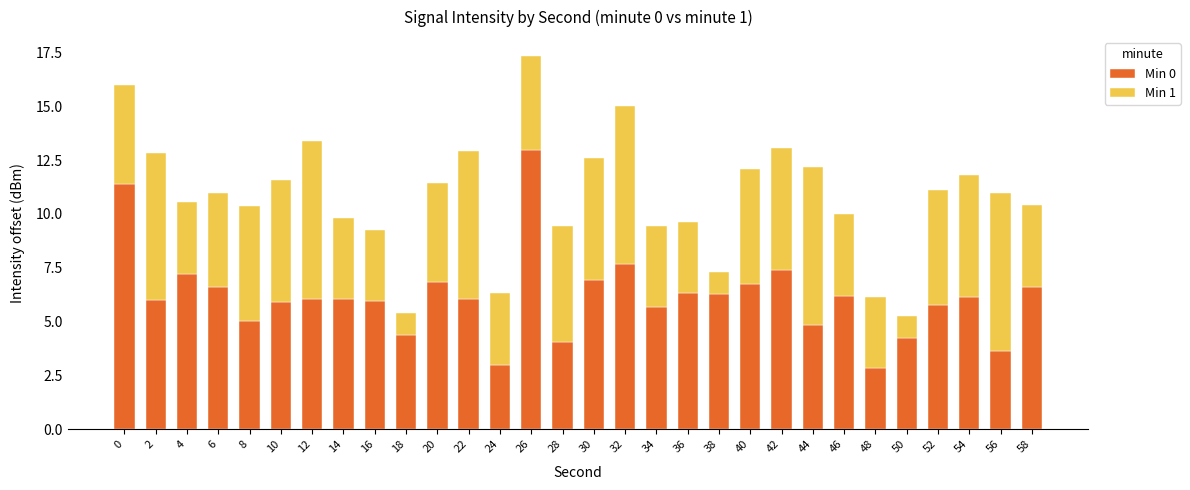

Is it true that Min 0 equals 7.7 at 32?

True